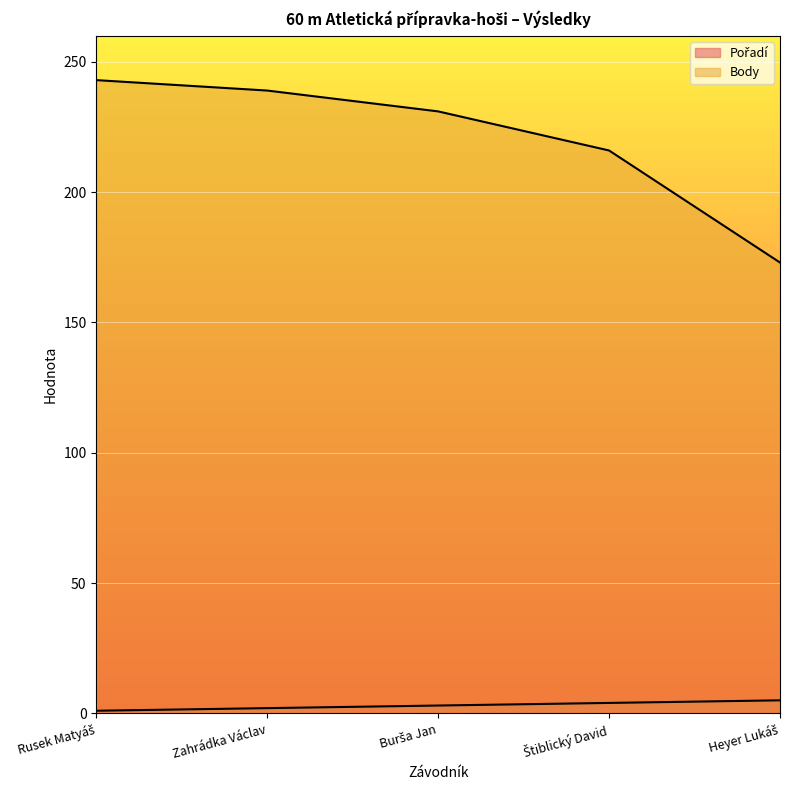

How many series are shown in this chart?

2